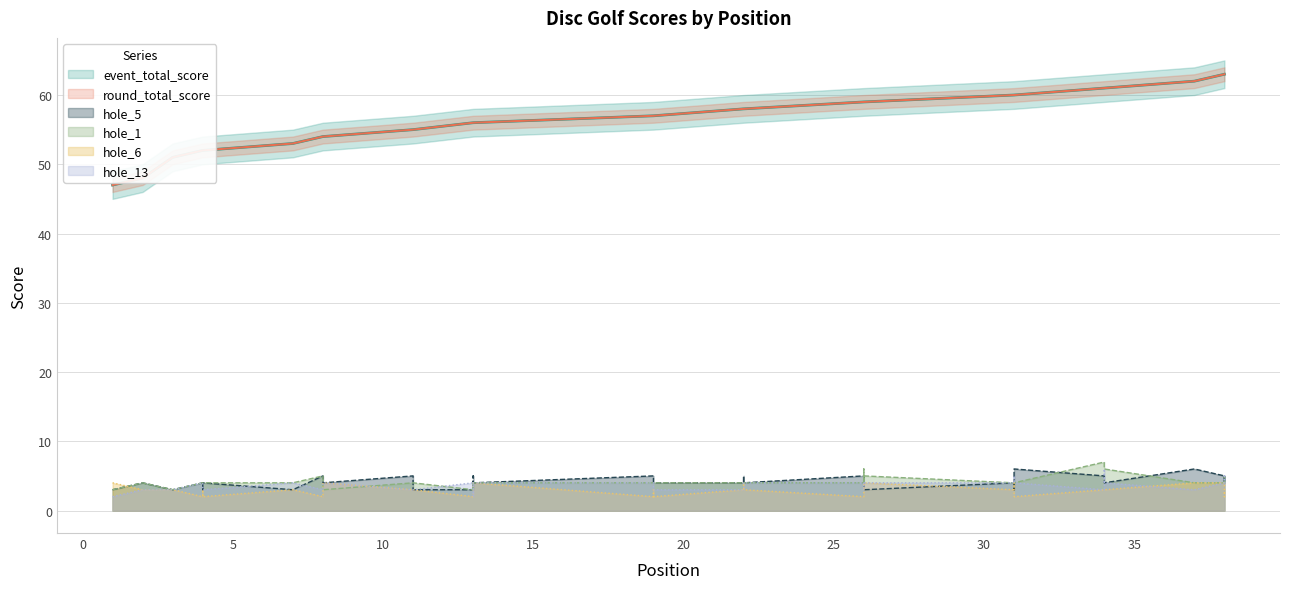

What are all the series names shown in the legend?

event_total_score, round_total_score, hole_5, hole_1, hole_6, hole_13